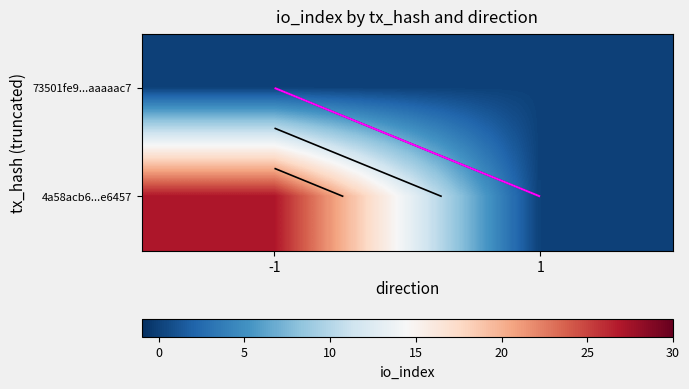

What is the spread (max minus min) of values at -1?

27